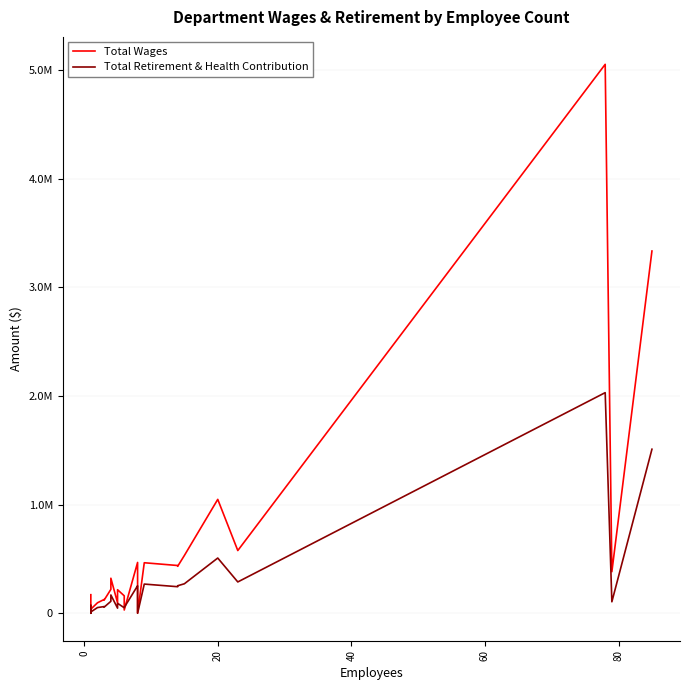

How many data points in Total Retirement & Health Contribution are less than 92088?

14